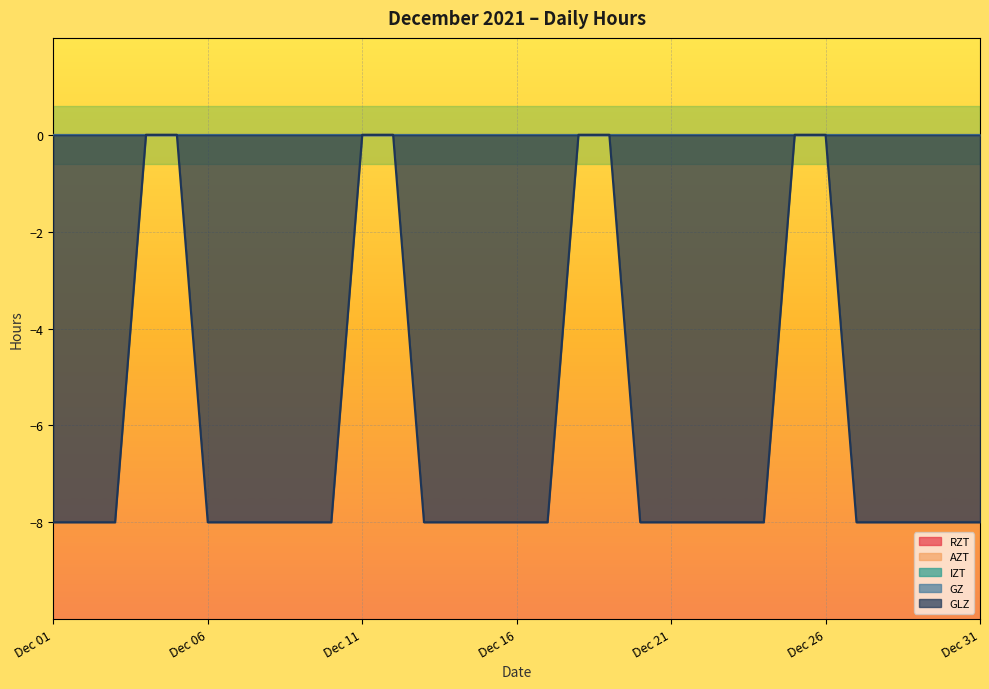

Reading left to right, extract all data points from this chart.

RZT: 2021-12-01=0	2021-12-02=0	2021-12-03=0	2021-12-04=0	2021-12-05=0	2021-12-06=0	2021-12-07=0	2021-12-08=0	2021-12-09=0	2021-12-10=0	2021-12-11=0	2021-12-12=0	2021-12-13=0	2021-12-14=0	2021-12-15=0	2021-12-16=0	2021-12-17=0	2021-12-18=0	2021-12-19=0	2021-12-20=0	2021-12-21=0	2021-12-22=0	2021-12-23=0	2021-12-24=0	2021-12-25=0	2021-12-26=0	2021-12-27=0	2021-12-28=0	2021-12-29=0	2021-12-30=0	2021-12-31=0
AZT: 2021-12-01=0	2021-12-02=0	2021-12-03=0	2021-12-04=0	2021-12-05=0	2021-12-06=0	2021-12-07=0	2021-12-08=0	2021-12-09=0	2021-12-10=0	2021-12-11=0	2021-12-12=0	2021-12-13=0	2021-12-14=0	2021-12-15=0	2021-12-16=0	2021-12-17=0	2021-12-18=0	2021-12-19=0	2021-12-20=0	2021-12-21=0	2021-12-22=0	2021-12-23=0	2021-12-24=0	2021-12-25=0	2021-12-26=0	2021-12-27=0	2021-12-28=0	2021-12-29=0	2021-12-30=0	2021-12-31=0
IZT: 2021-12-01=0	2021-12-02=0	2021-12-03=0	2021-12-04=0	2021-12-05=0	2021-12-06=0	2021-12-07=0	2021-12-08=0	2021-12-09=0	2021-12-10=0	2021-12-11=0	2021-12-12=0	2021-12-13=0	2021-12-14=0	2021-12-15=0	2021-12-16=0	2021-12-17=0	2021-12-18=0	2021-12-19=0	2021-12-20=0	2021-12-21=0	2021-12-22=0	2021-12-23=0	2021-12-24=0	2021-12-25=0	2021-12-26=0	2021-12-27=0	2021-12-28=0	2021-12-29=0	2021-12-30=0	2021-12-31=0
GZ: 2021-12-01=0	2021-12-02=0	2021-12-03=0	2021-12-04=0	2021-12-05=0	2021-12-06=0	2021-12-07=0	2021-12-08=0	2021-12-09=0	2021-12-10=0	2021-12-11=0	2021-12-12=0	2021-12-13=0	2021-12-14=0	2021-12-15=0	2021-12-16=0	2021-12-17=0	2021-12-18=0	2021-12-19=0	2021-12-20=0	2021-12-21=0	2021-12-22=0	2021-12-23=0	2021-12-24=0	2021-12-25=0	2021-12-26=0	2021-12-27=0	2021-12-28=0	2021-12-29=0	2021-12-30=0	2021-12-31=0
GLZ: 2021-12-01=-8	2021-12-02=-8	2021-12-03=-8	2021-12-04=0	2021-12-05=0	2021-12-06=-8	2021-12-07=-8	2021-12-08=-8	2021-12-09=-8	2021-12-10=-8	2021-12-11=0	2021-12-12=0	2021-12-13=-8	2021-12-14=-8	2021-12-15=-8	2021-12-16=-8	2021-12-17=-8	2021-12-18=0	2021-12-19=0	2021-12-20=-8	2021-12-21=-8	2021-12-22=-8	2021-12-23=-8	2021-12-24=-8	2021-12-25=0	2021-12-26=0	2021-12-27=-8	2021-12-28=-8	2021-12-29=-8	2021-12-30=-8	2021-12-31=-8